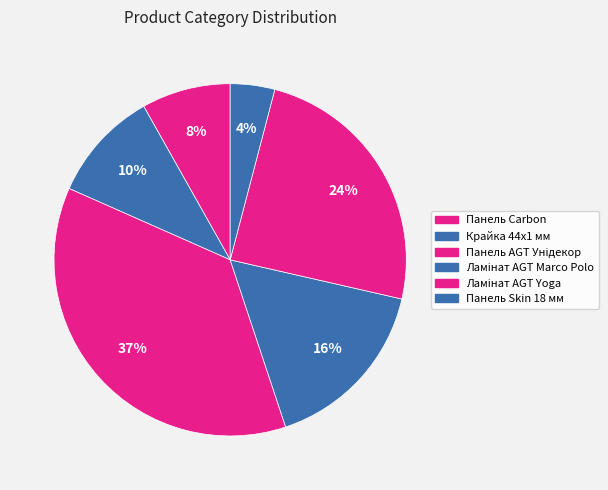

Which category has the smallest portion of the pie?

Панель Skin 18 мм